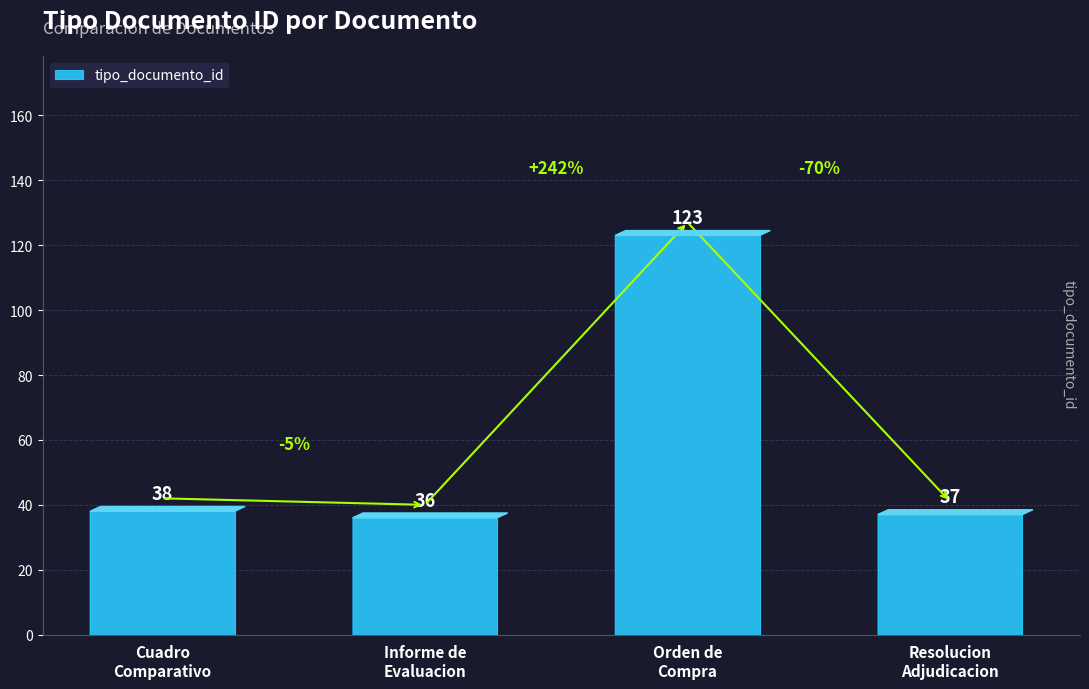

What is the change in value from Informe de
Evaluacion to Resolucion
Adjudicacion?

+1